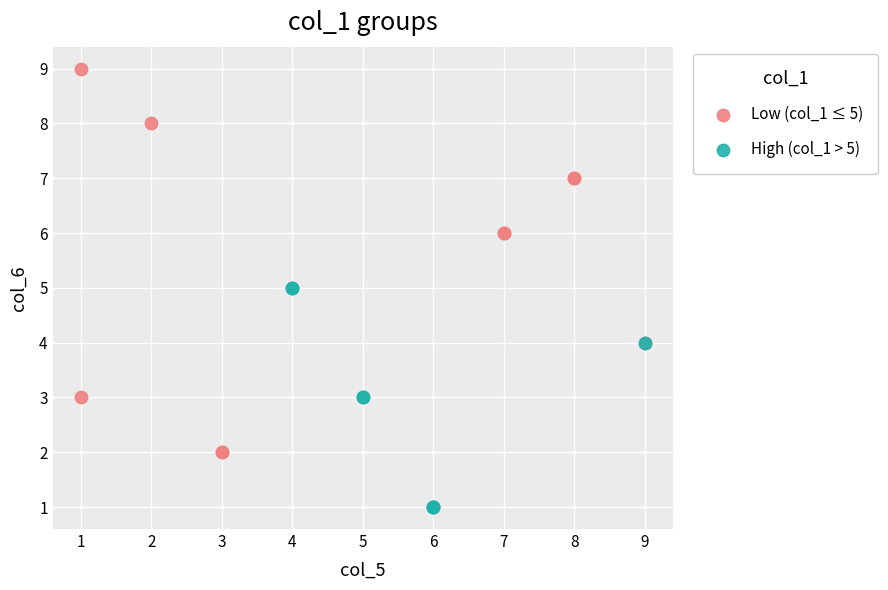

What are all the series names shown in the legend?

Low (col_1 ≤ 5), High (col_1 > 5)